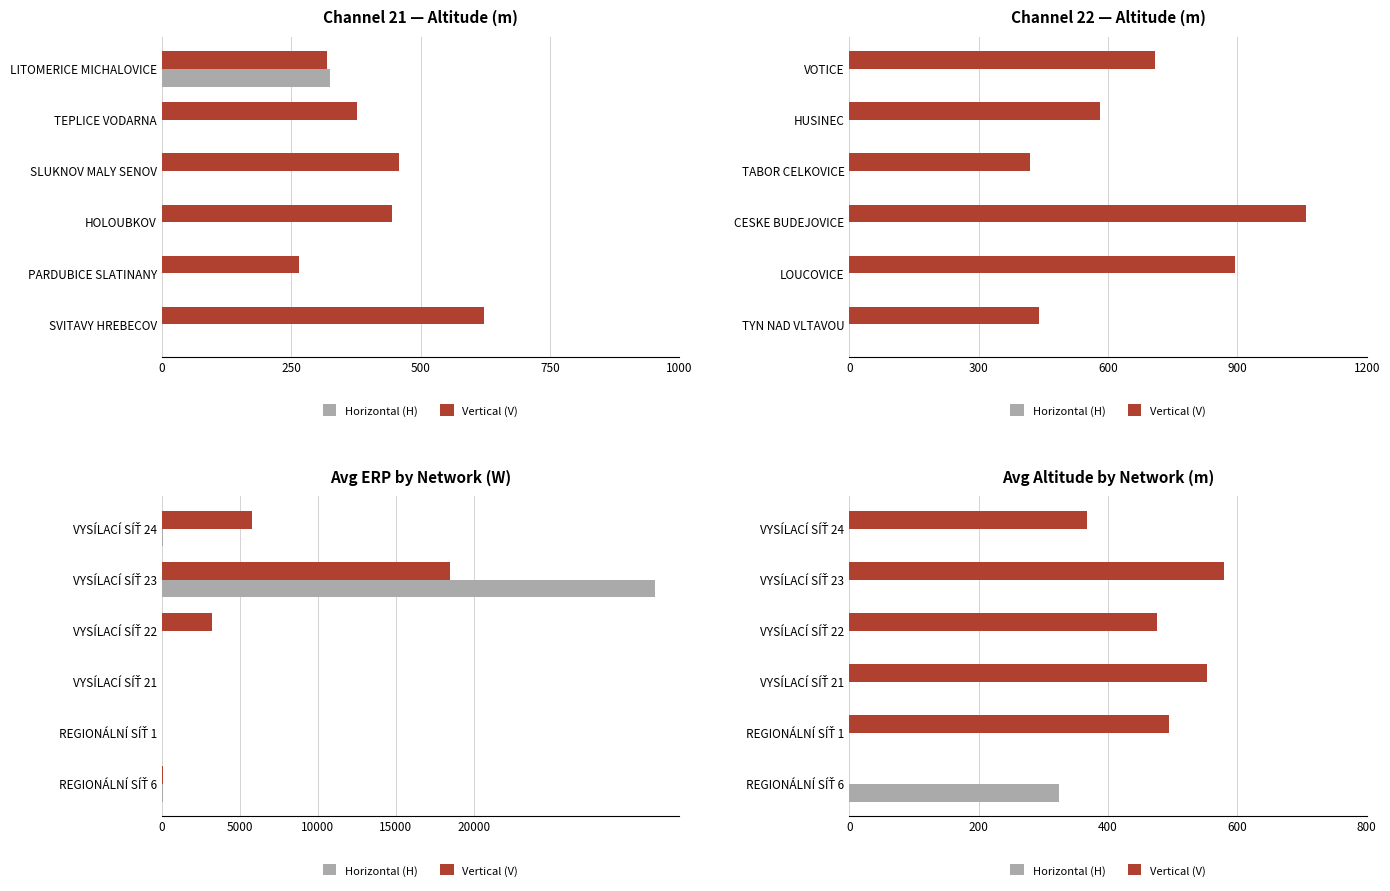

What is the difference between the maximum and minimum values in the Horizontal (H) series?

325